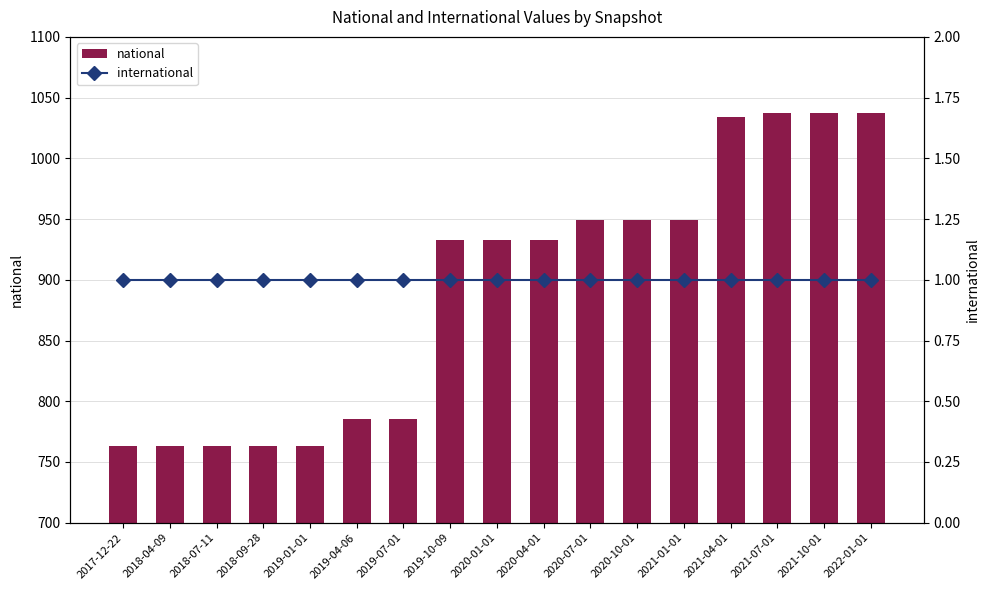

Which has a higher value, 2018-07-11 or 2021-10-01?

2021-10-01